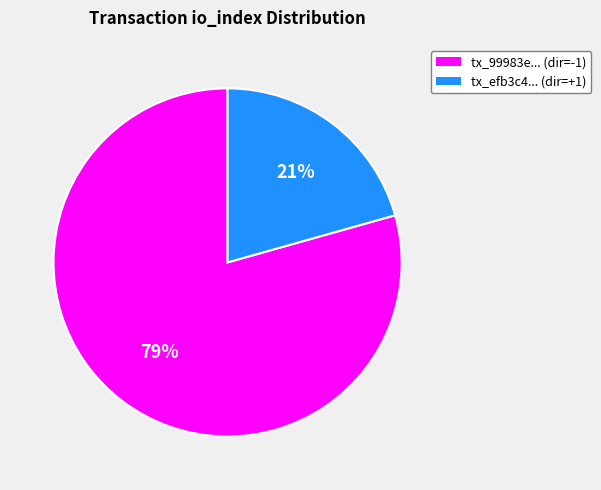

Is there any slice that represents more than half of the pie?

Yes